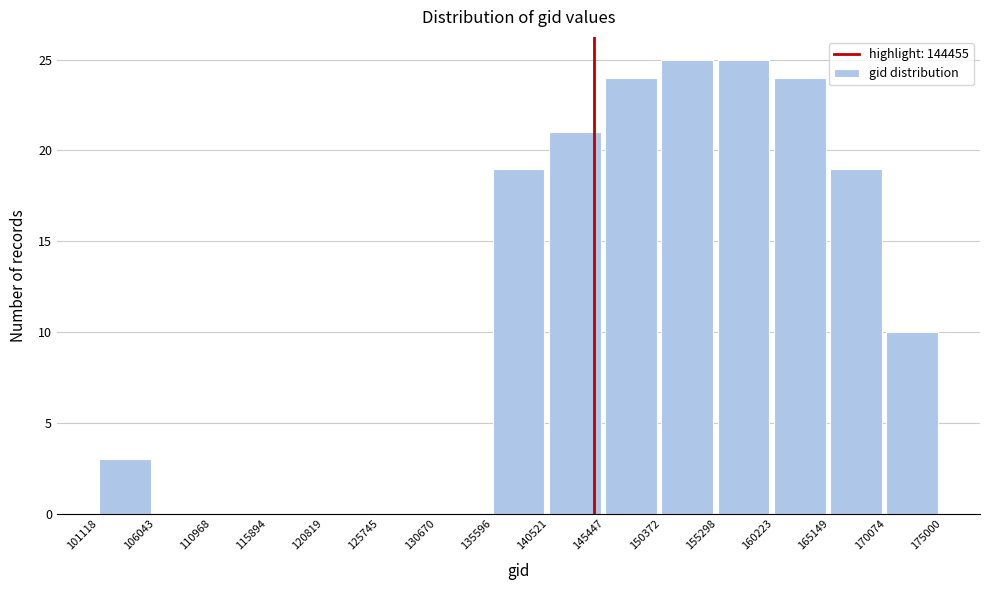

What is the height of the bar covering 165149 to 170074 on the x-axis? The values are not printed on the chart, so give them approximately, as read against the axis.

19